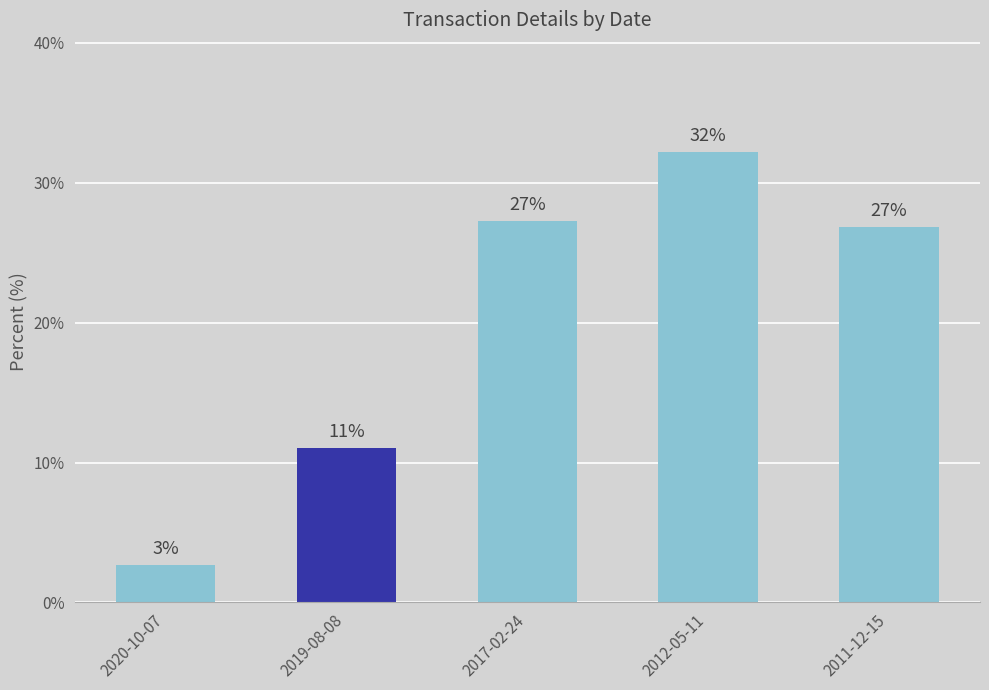

Does the chart contain any negative values?

No